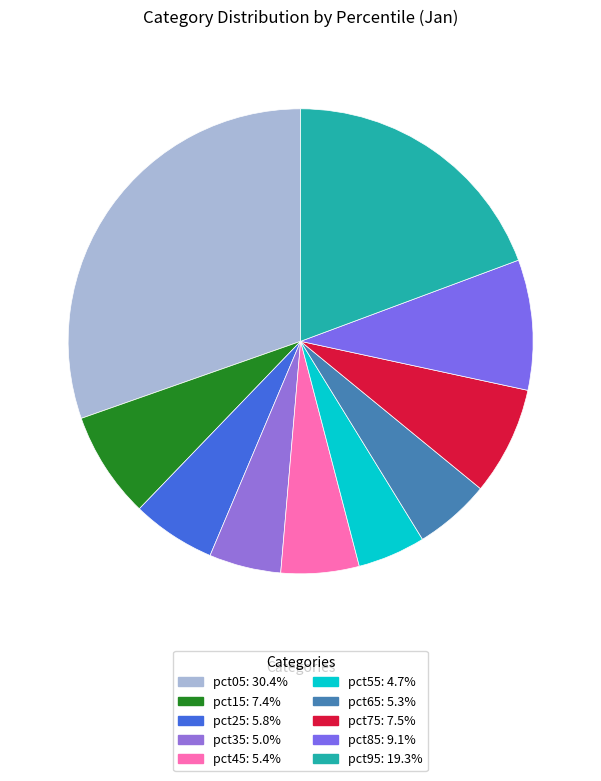

Which has a higher value, pct25 or pct55?

pct25